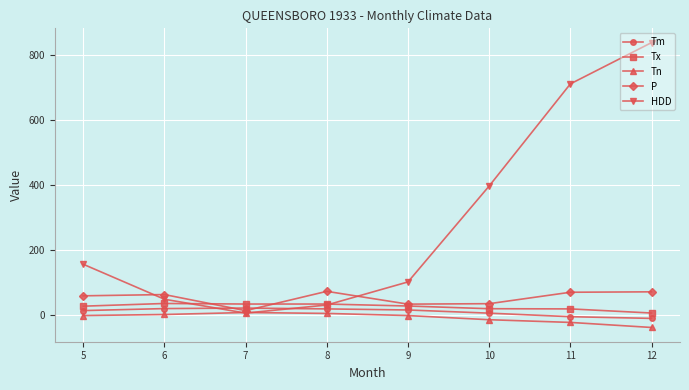

What is the difference between the second highest and minimum values in the Tx series?

27.7